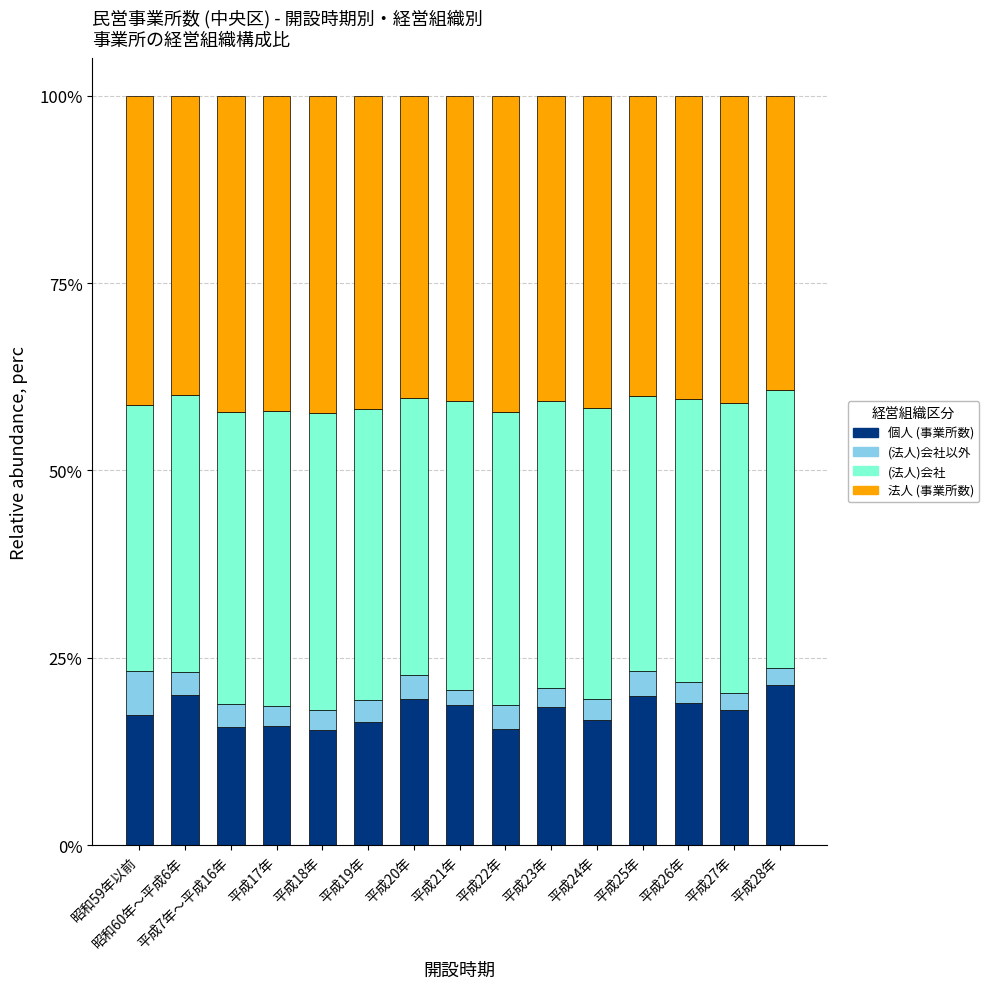

What is the total value across all series at 昭和60年～平成6年?

100.0